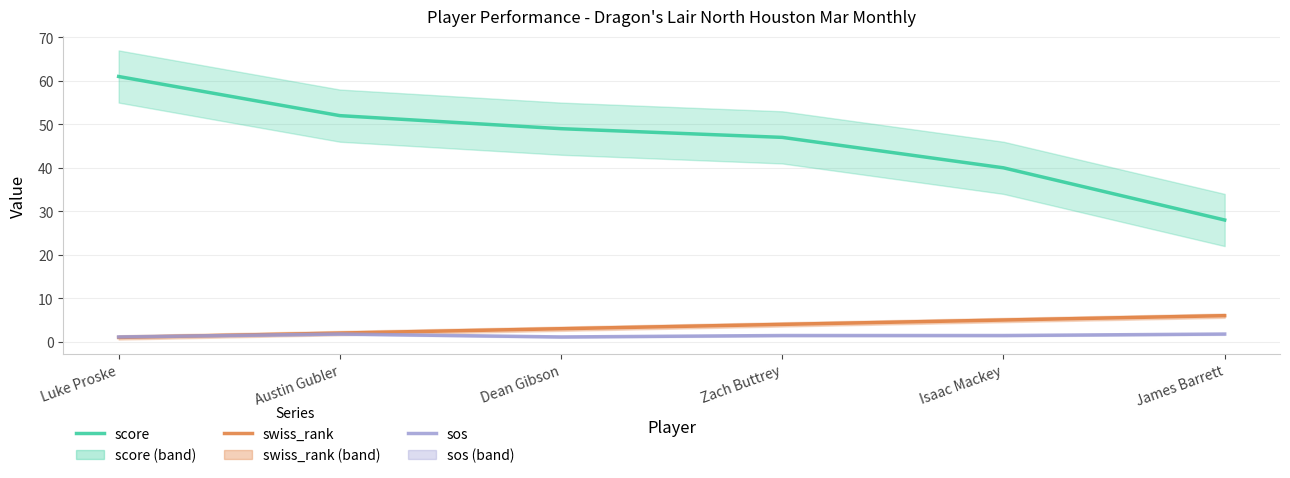

What is the difference between the maximum and minimum values in the score series?

33.0